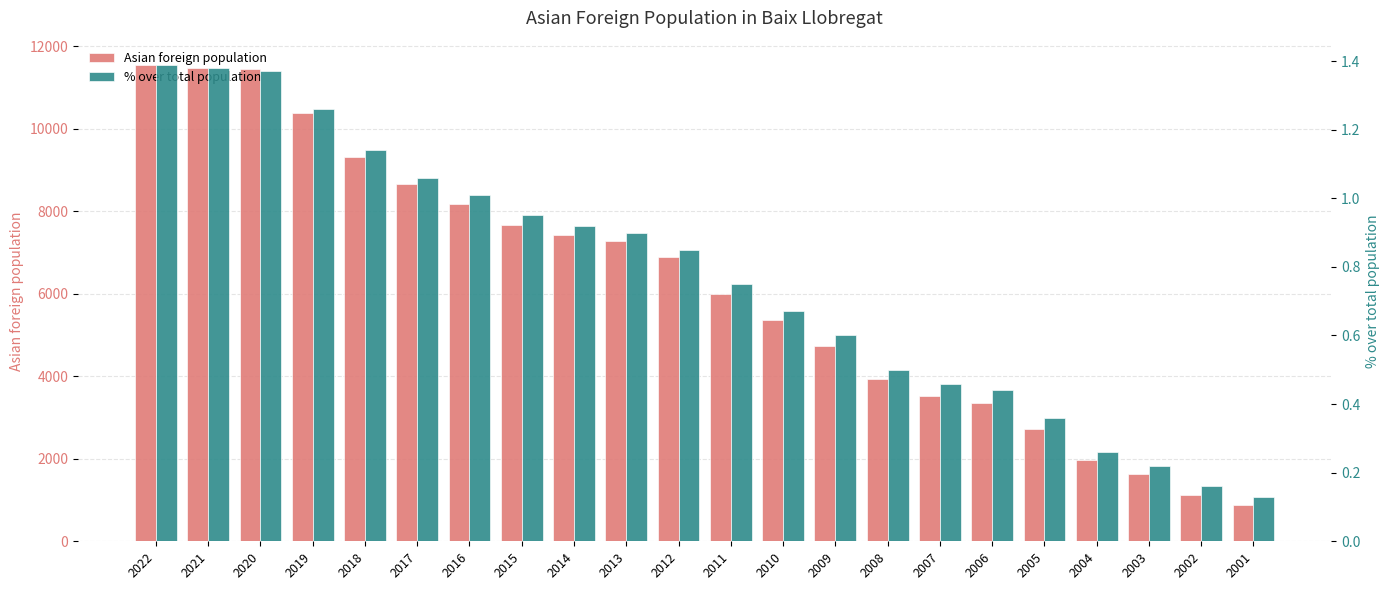

Reading left to right, extract all data points from this chart.

Asian foreign population: 2022=11553.0	2021=11476.0	2020=11433.0	2019=10383.0	2018=9318.0	2017=8658.0	2016=8183.0	2015=7652.0	2014=7412.0	2013=7271.0	2012=6892.0	2011=5992.0	2010=5350.0	2009=4734.0	2008=3925.0	2007=3513.0	2006=3361.0	2005=2731.0	2004=1960.0	2003=1627.0	2002=1121.0	2001=891.0
% over total population: 2022=1.4	2021=1.4	2020=1.4	2019=1.3	2018=1.1	2017=1.1	2016=1.0	2015=0.9	2014=0.9	2013=0.9	2012=0.8	2011=0.8	2010=0.7	2009=0.6	2008=0.5	2007=0.5	2006=0.4	2005=0.4	2004=0.3	2003=0.2	2002=0.2	2001=0.1